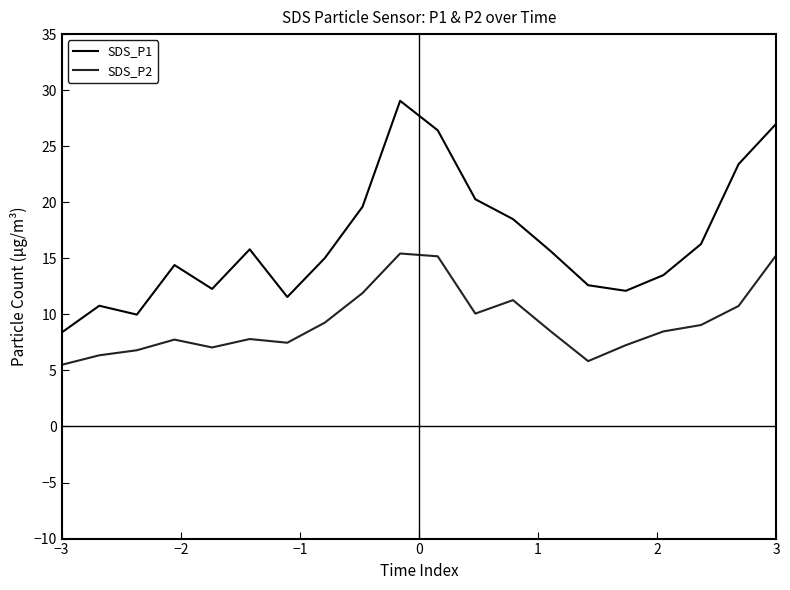

What is the maximum value for SDS_P1?

29.1